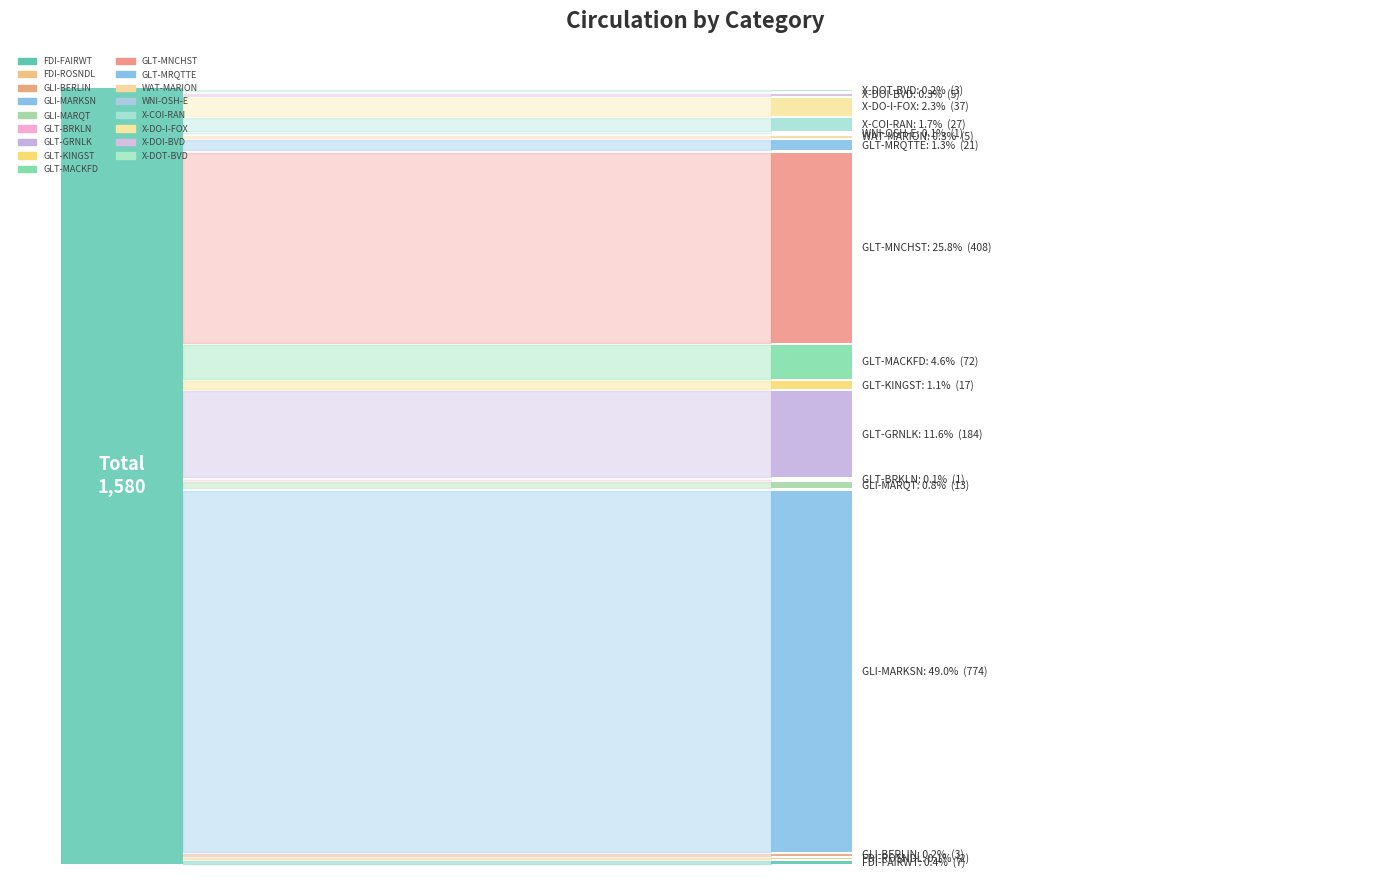

How many lines are shown in the chart?

1